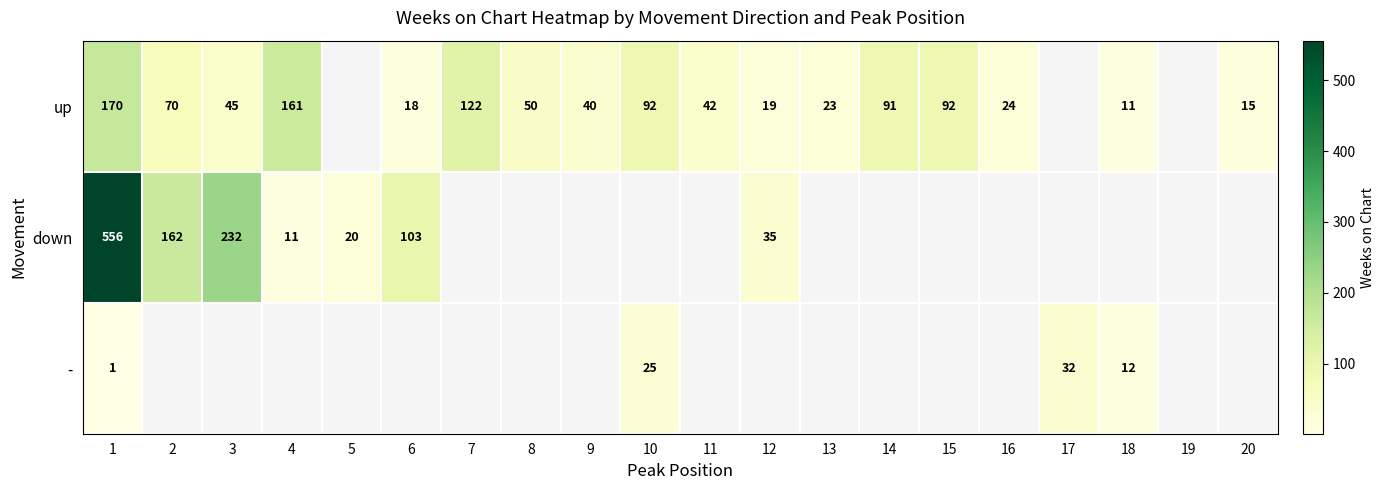

Is it true that - equals 1 at 1?

True